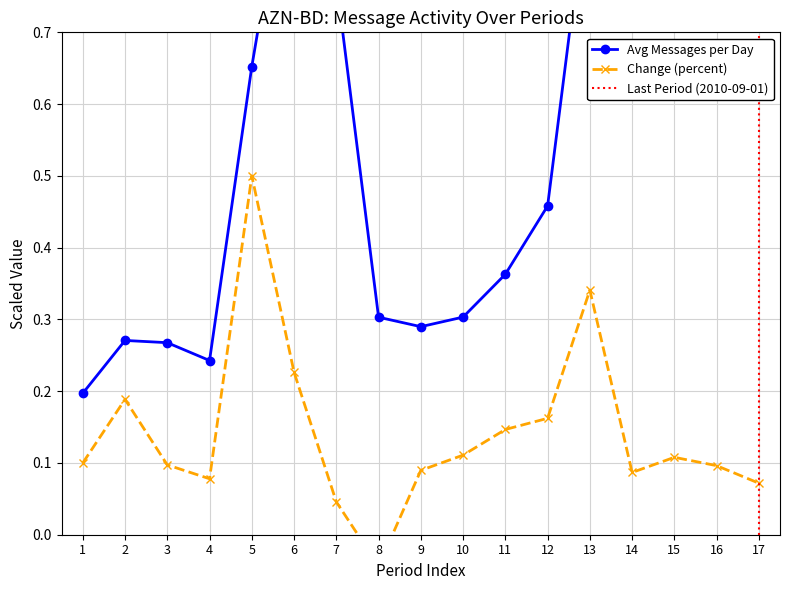

Read the Avg Messages per Day value at 8.

0.3